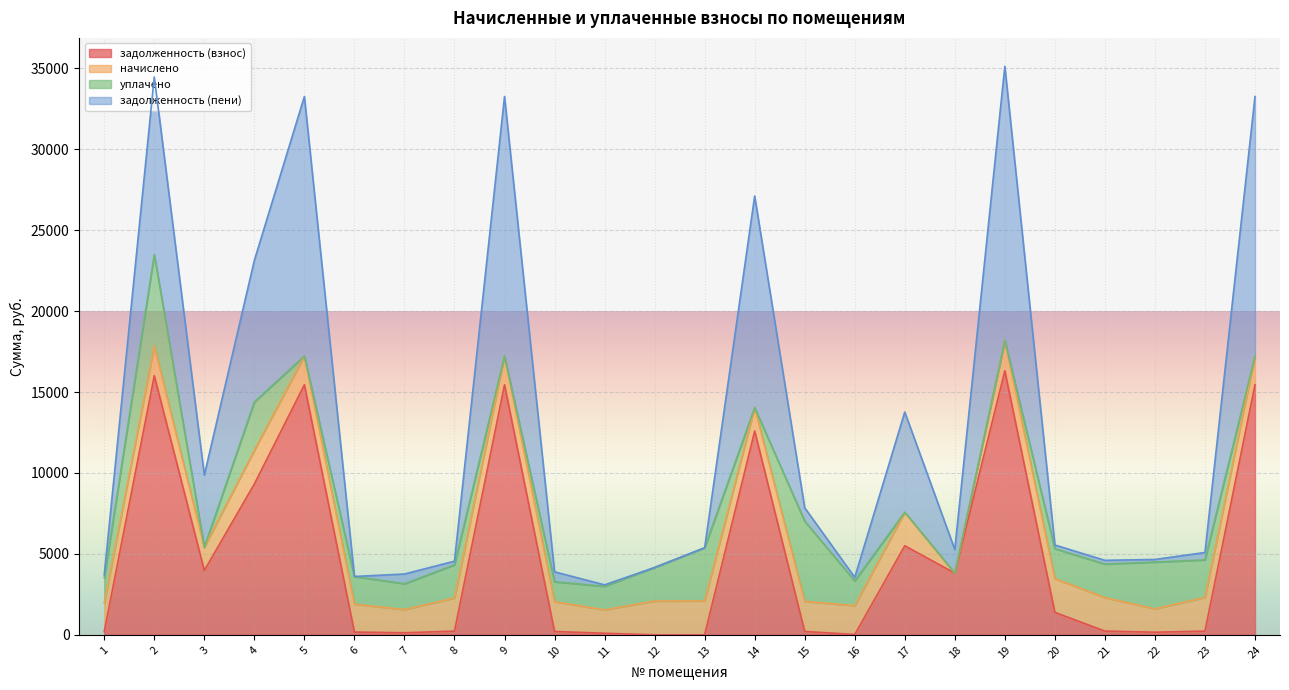

Does the chart display data point markers on the line(s)?

No